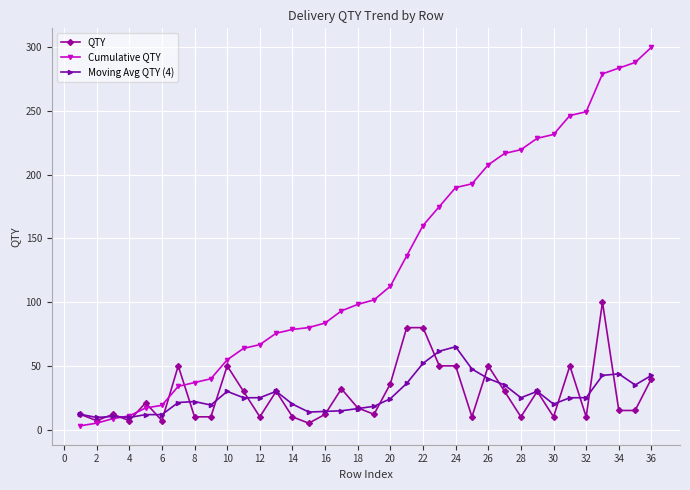

Does the chart have visible grid lines?

Yes